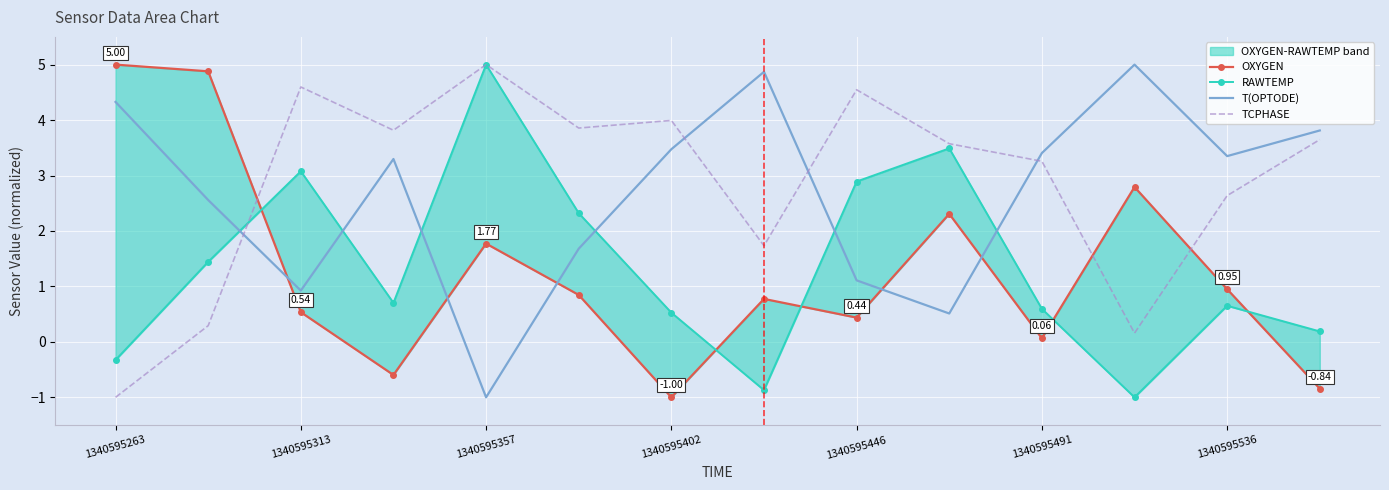

How many data points in RAWTEMP are less than 0?

3